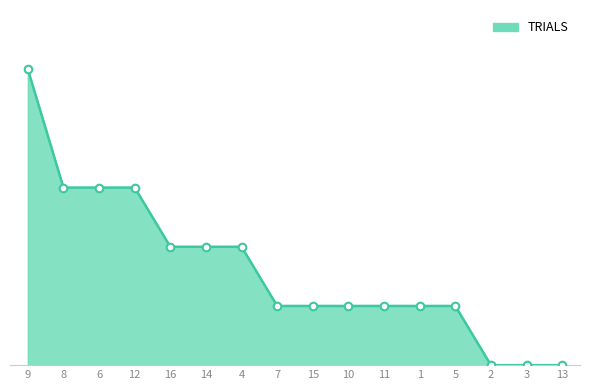

Between 9 and 1, which is larger?

9